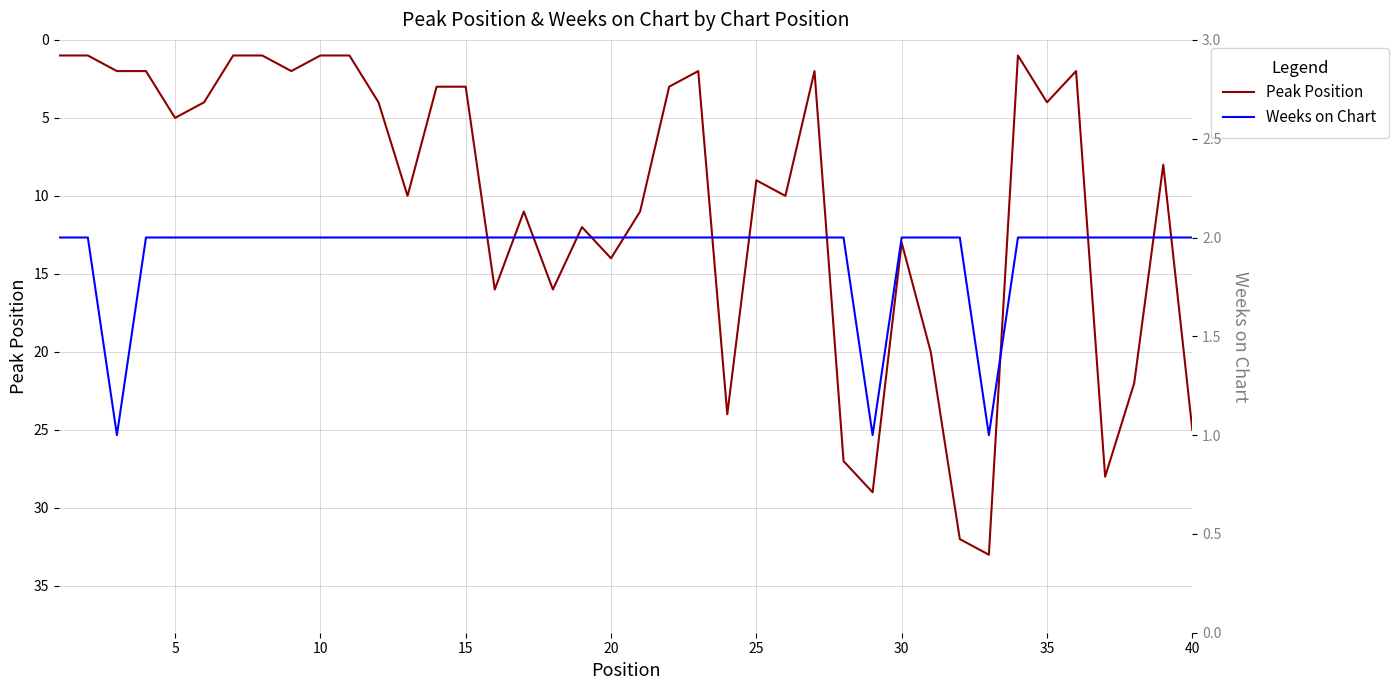

How many Weeks on Chart values are between 2 and 3?

37